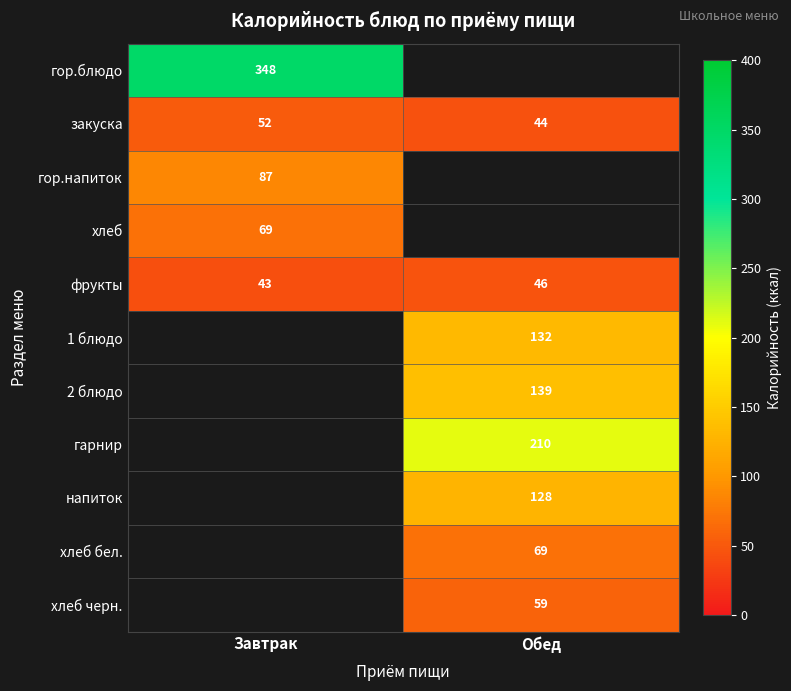

How many distinct data groups are displayed?

11